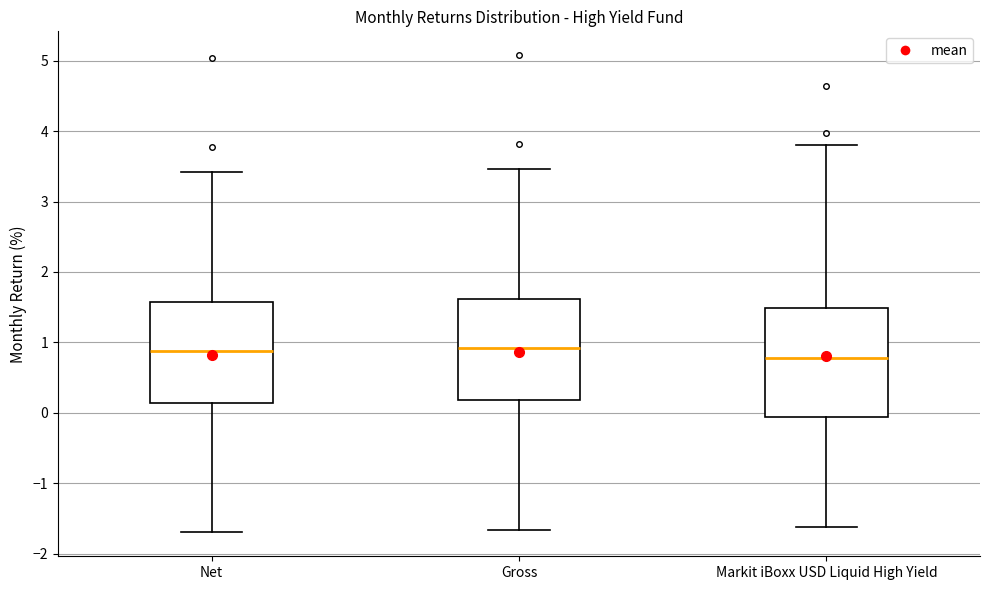

Reading left to right, read every box against the y-axis: the position of its median line, the range the box covers, and the ends of its whiskers. The values are not printed on the chart, so give them approximately, as read against the axis.

Net: median 0.9, box 0.1 to 1.6, whiskers -1.7 to 3.4
Gross: median 0.9, box 0.2 to 1.6, whiskers -1.7 to 3.5
Markit iBoxx USD Liquid High Yield: median 0.8, box -0.1 to 1.5, whiskers -1.6 to 3.8